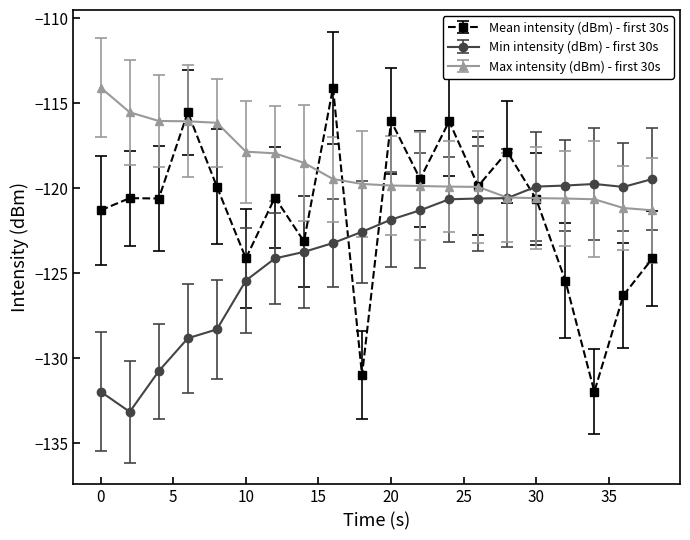

How many lines are shown in the chart?

3